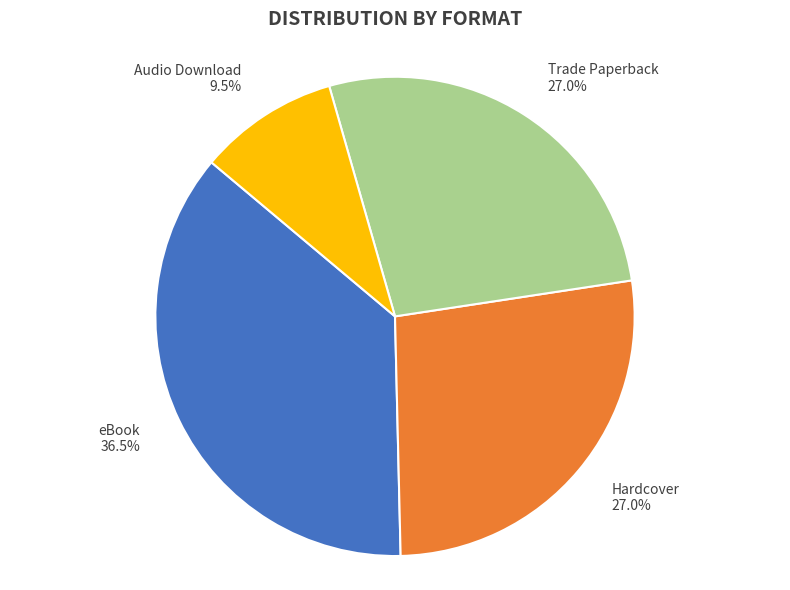

How many segments does this pie chart have?

4